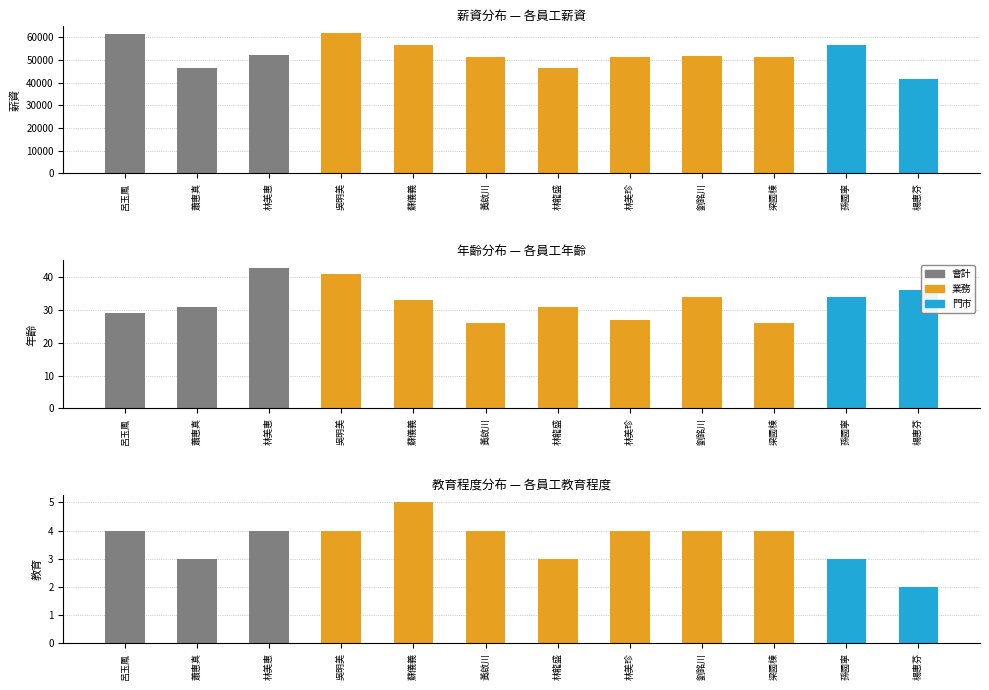

Which series has the largest total across all categories?

薪資